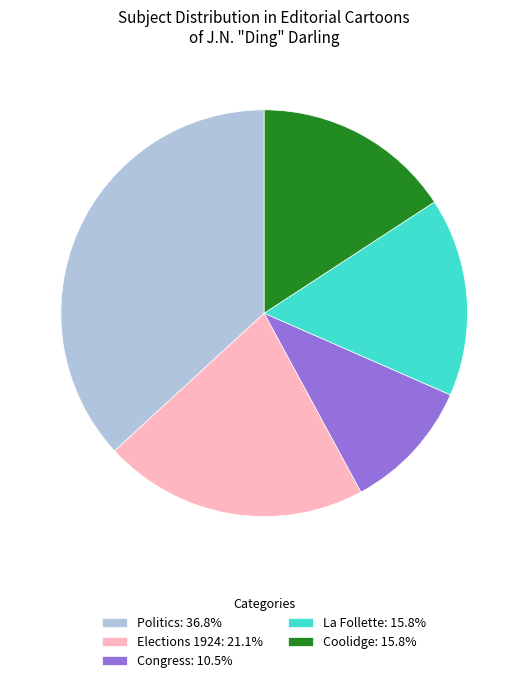

Is there any slice that represents more than half of the pie?

No